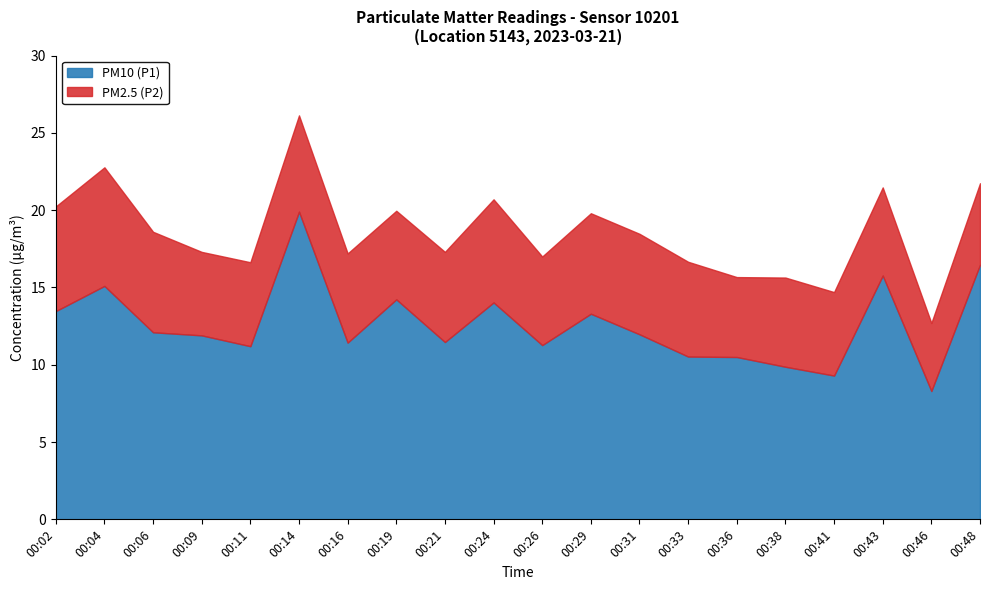

What is the spread (max minus min) of values at 00:11?

5.8